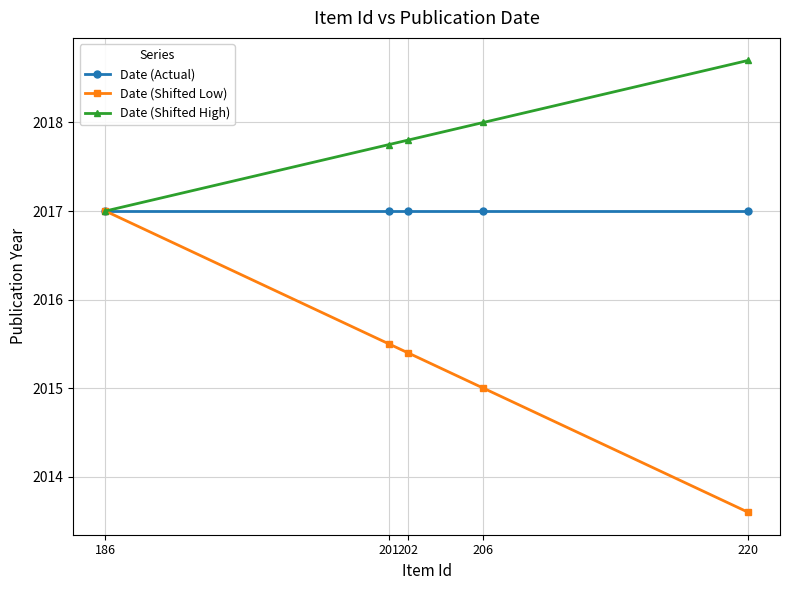

At which category is the sum across all series the highest?

186